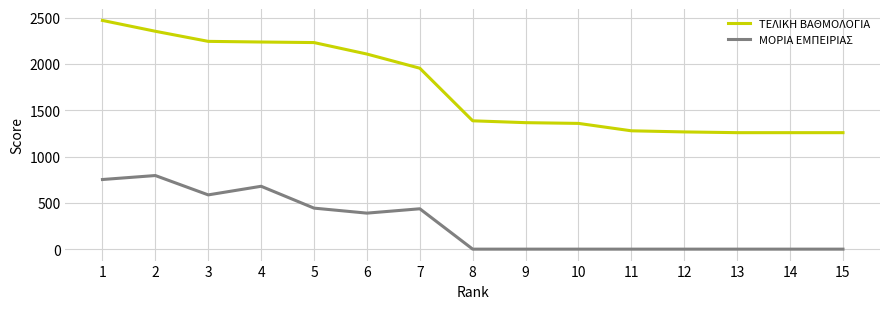

List the series in order of their peak value, highest first.

ΤΕΛΙΚΗ ΒΑΘΜΟΛΟΓΙΑ, ΜΟΡΙΑ ΕΜΠΕΙΡΙΑΣ